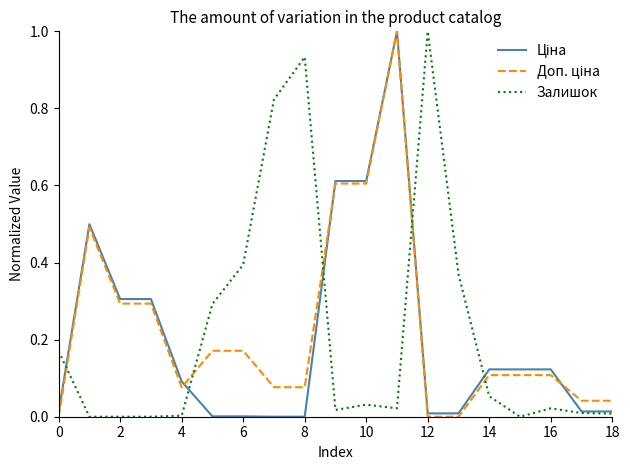

Which series has the widest spread of values?

Ціна